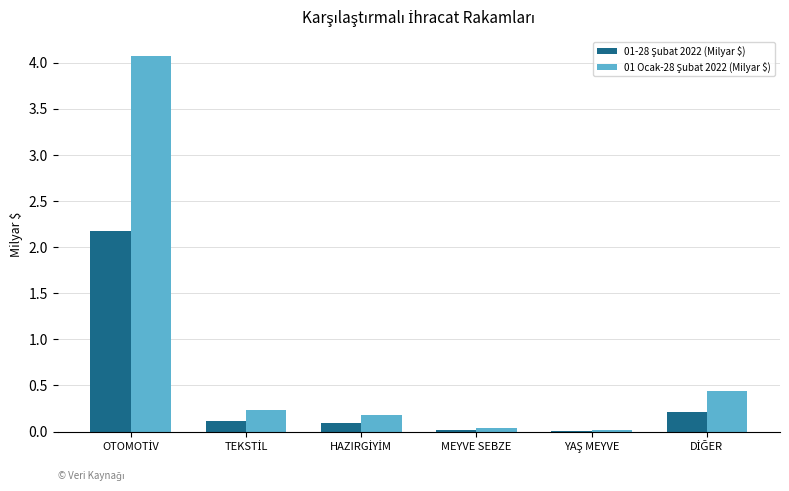

What is the maximum value for 01 Ocak-28 Şubat 2022 (Milyar $)?

4.1